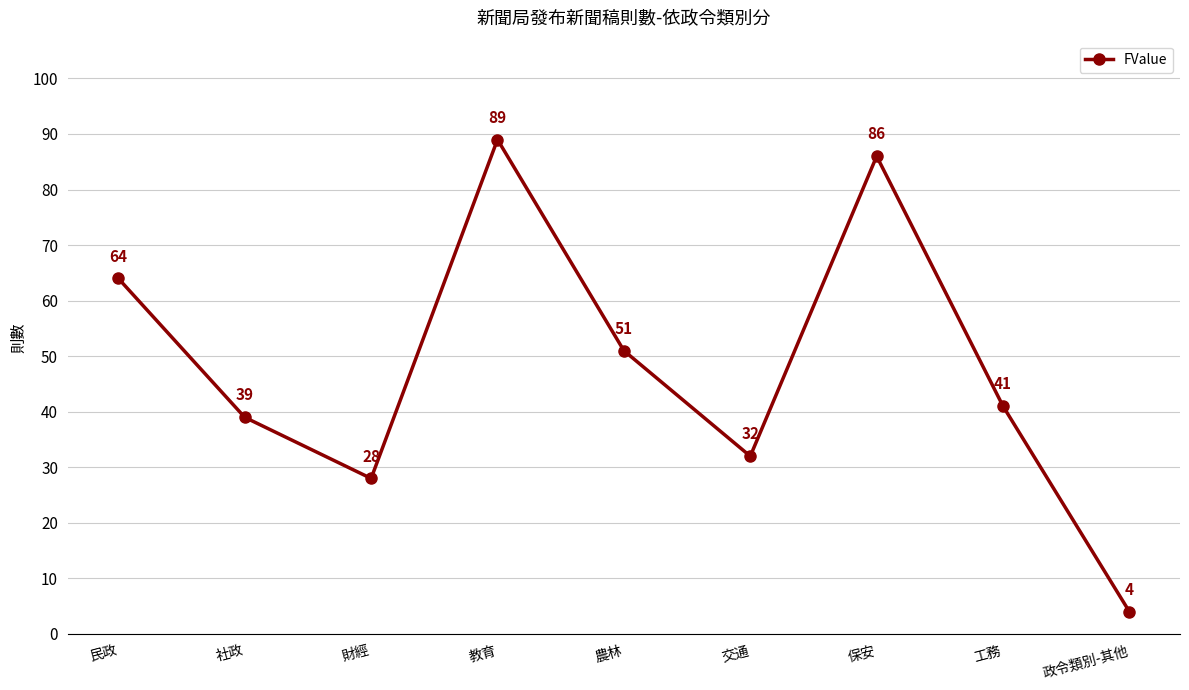

List the labels in order of value, smallest first.

政令類別-其他, 財經, 交通, 社政, 工務, 農林, 民政, 保安, 教育